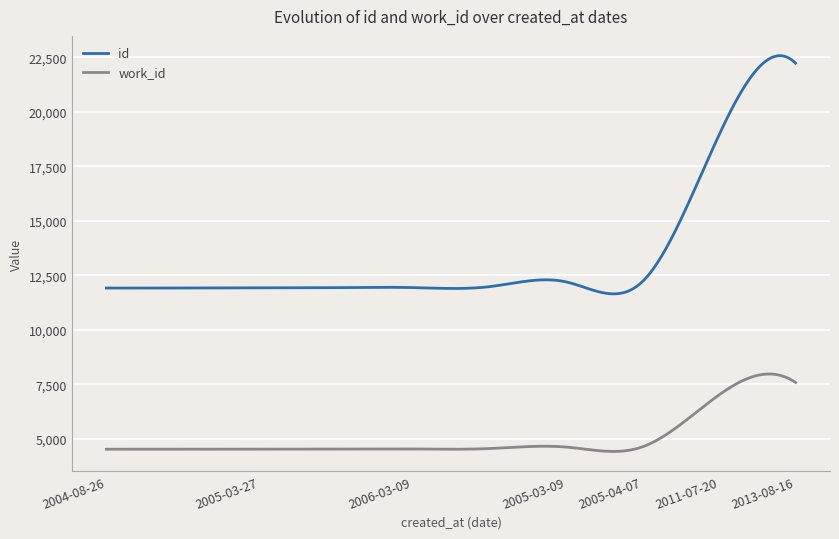

What is the difference between the maximum and minimum values in the work_id series?

3550.8